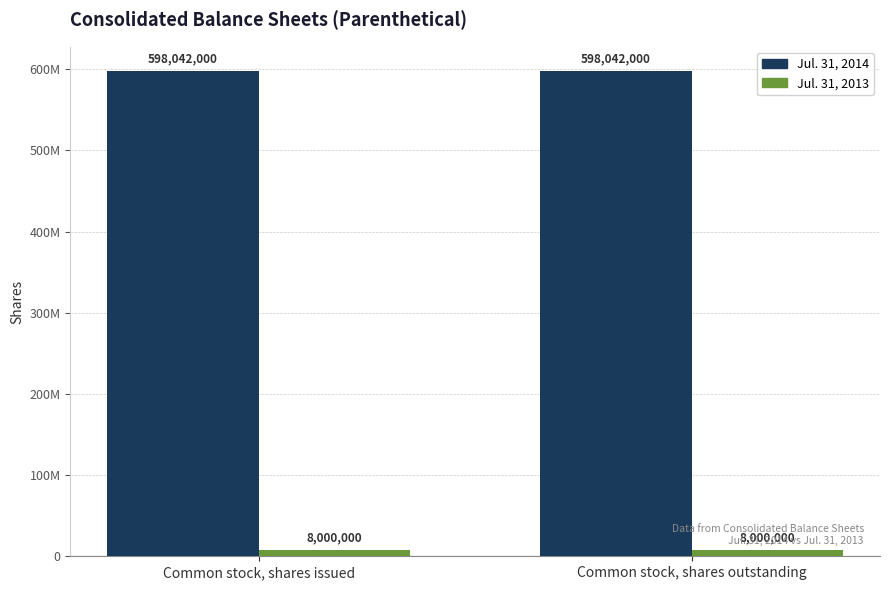

Does the chart contain any negative values?

No